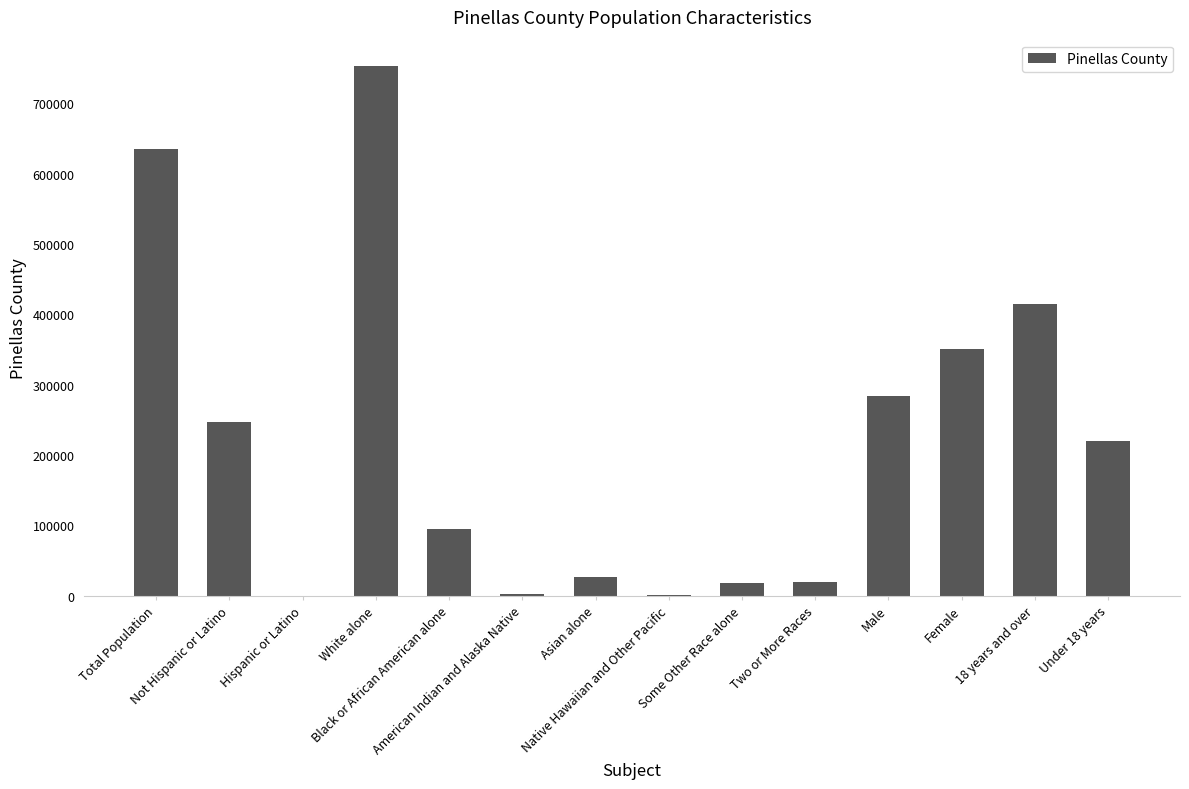

Which has a higher value, White alone or Hispanic or Latino?

White alone